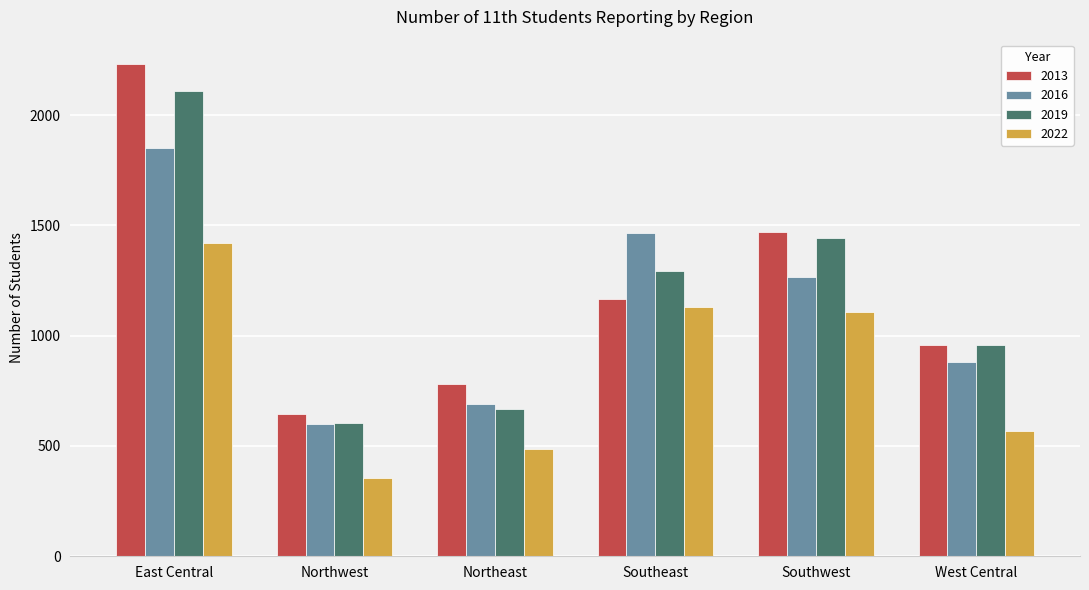

What value does the 2019 series have at West Central, to the nearest 10?

960